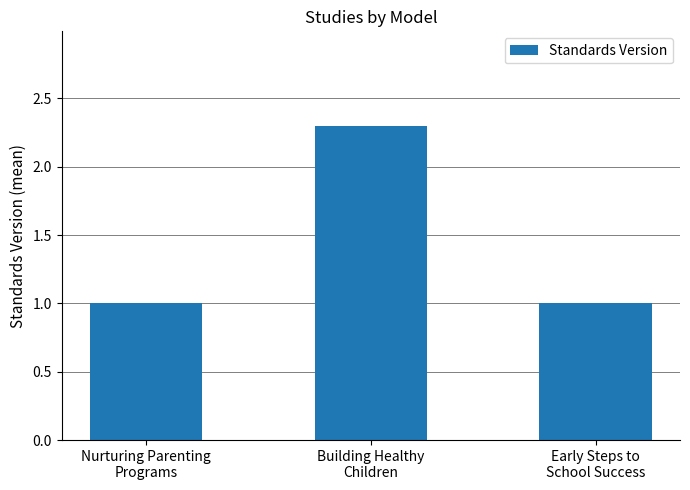

Reading left to right, list all the values displayed in this chart.

1.0	2.3	1.0